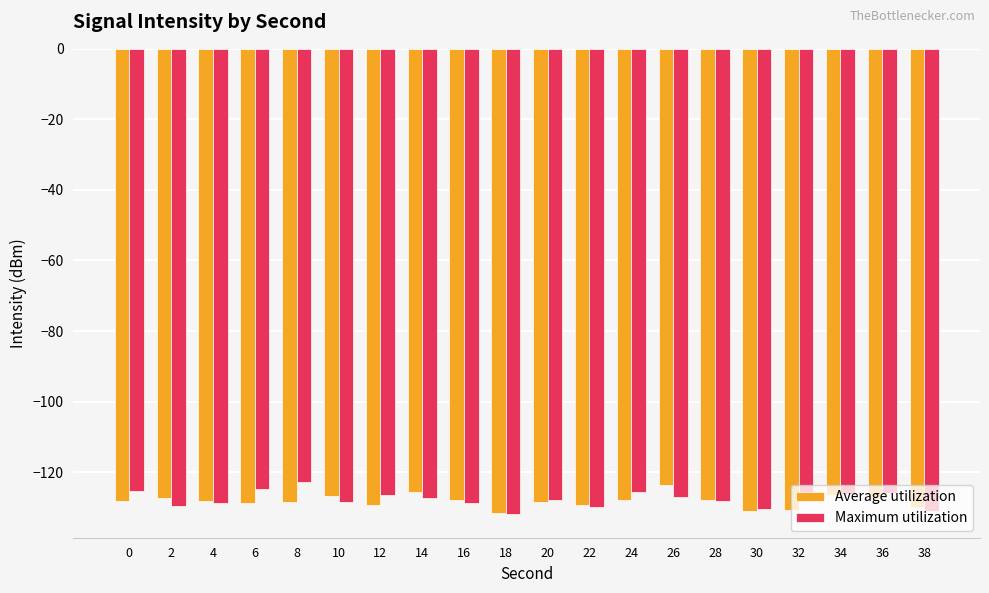

What is the sum of the Maximum utilization values at 14 and 18?

-259.4